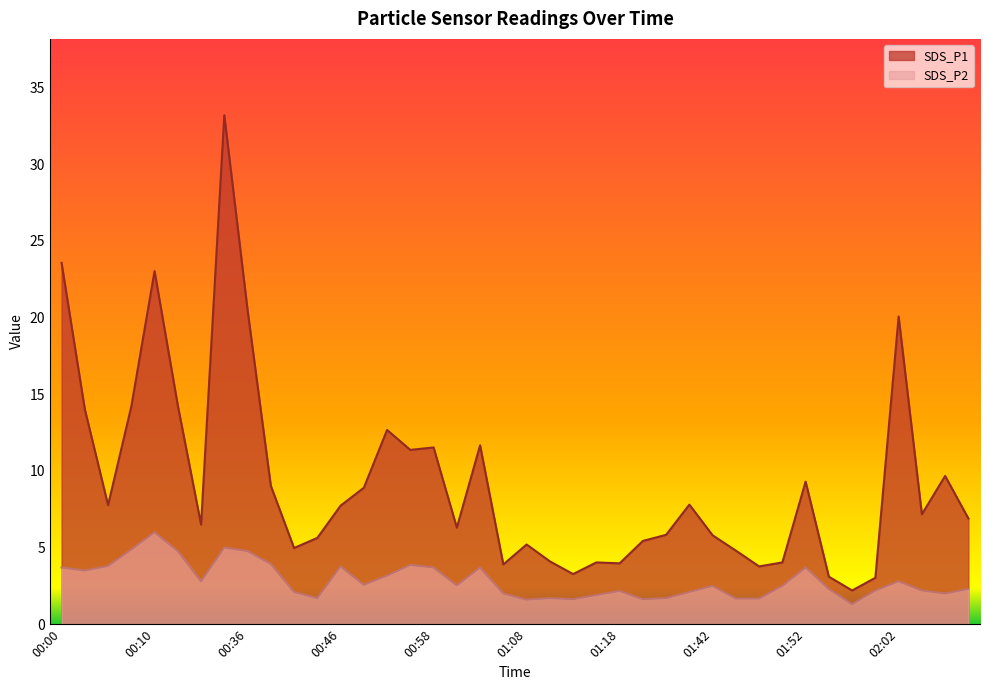

How many data points in SDS_P2 are above 2?

28